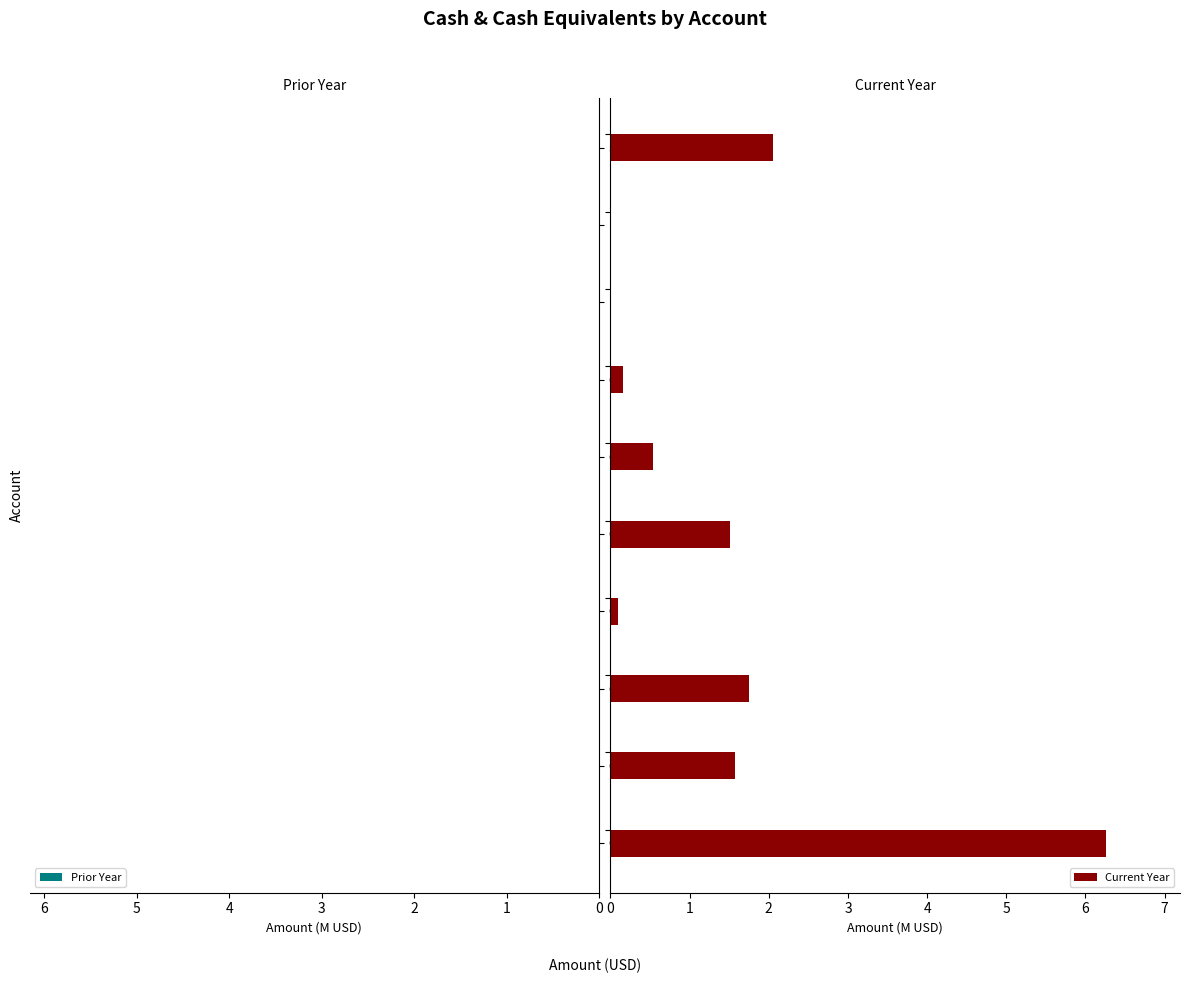

List the series in order of their peak value, lowest first.

Prior Year, Current Year